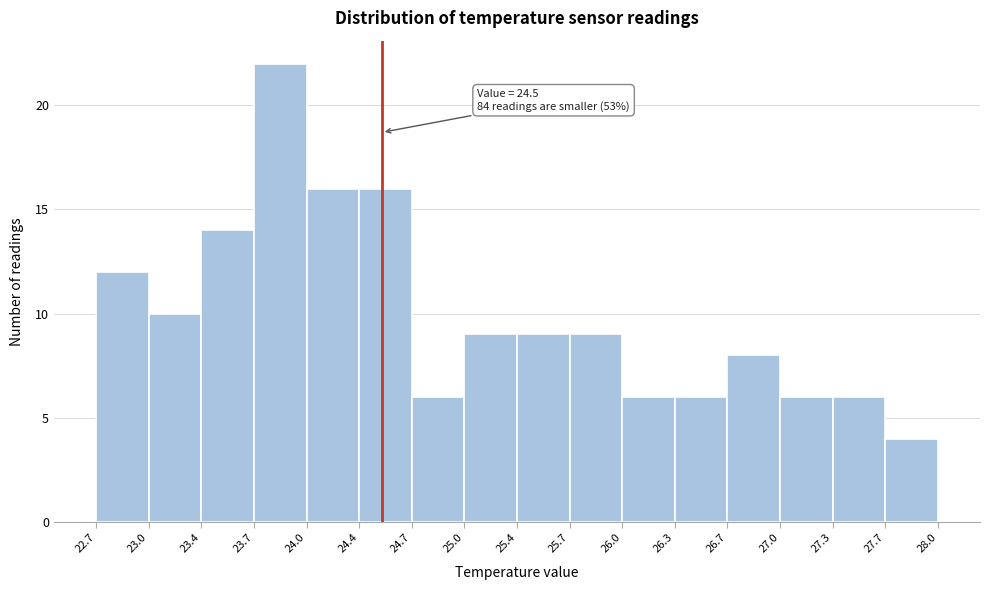

Over which range of the x-axis is the bar tallest?

23.7 to 24.0